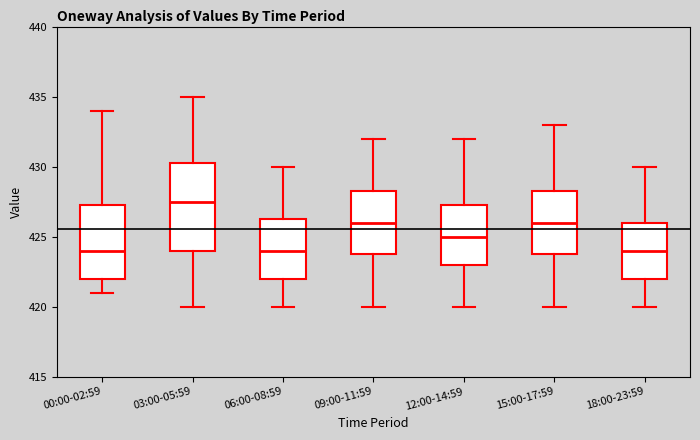

Where is the lower edge of the box for 06:00-08:59 on the y-axis? The values are not printed on the chart, so give them approximately, as read against the axis.

422.0